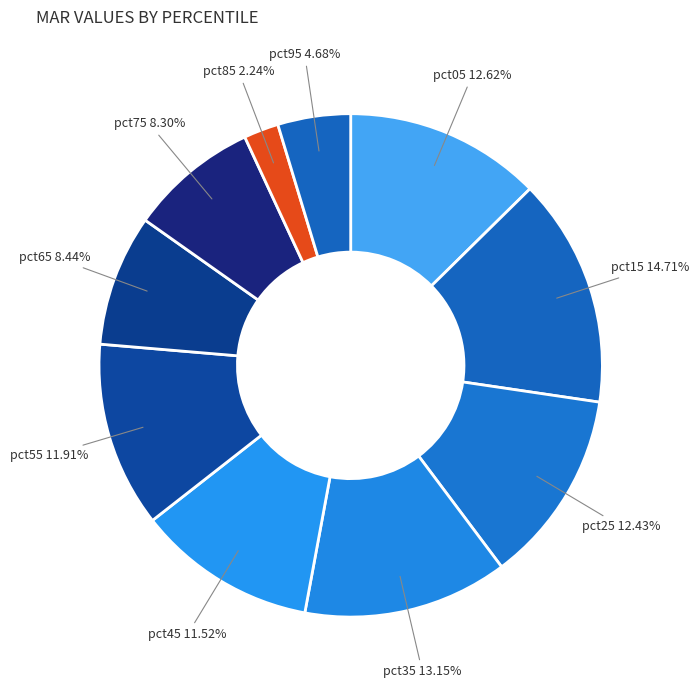

Does any single category account for the majority?

No